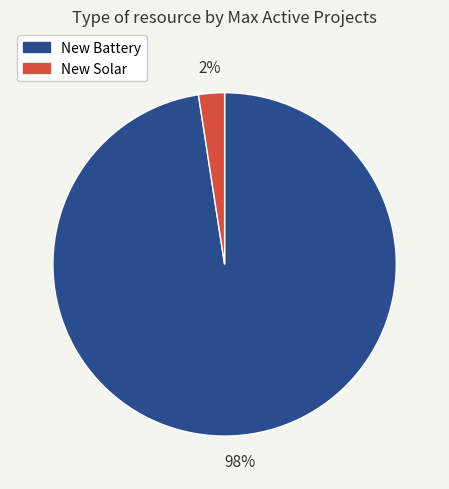

Is it true that New Battery is 88% of the pie?

False